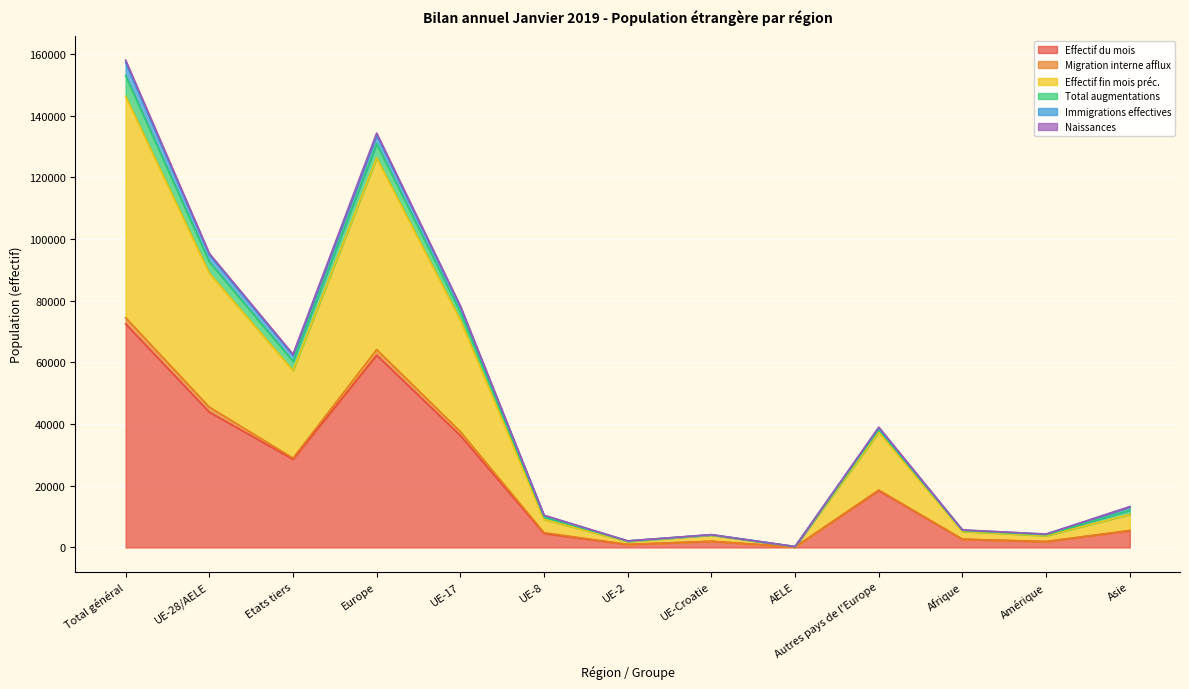

What is the maximum value for Effectif du mois?

72499